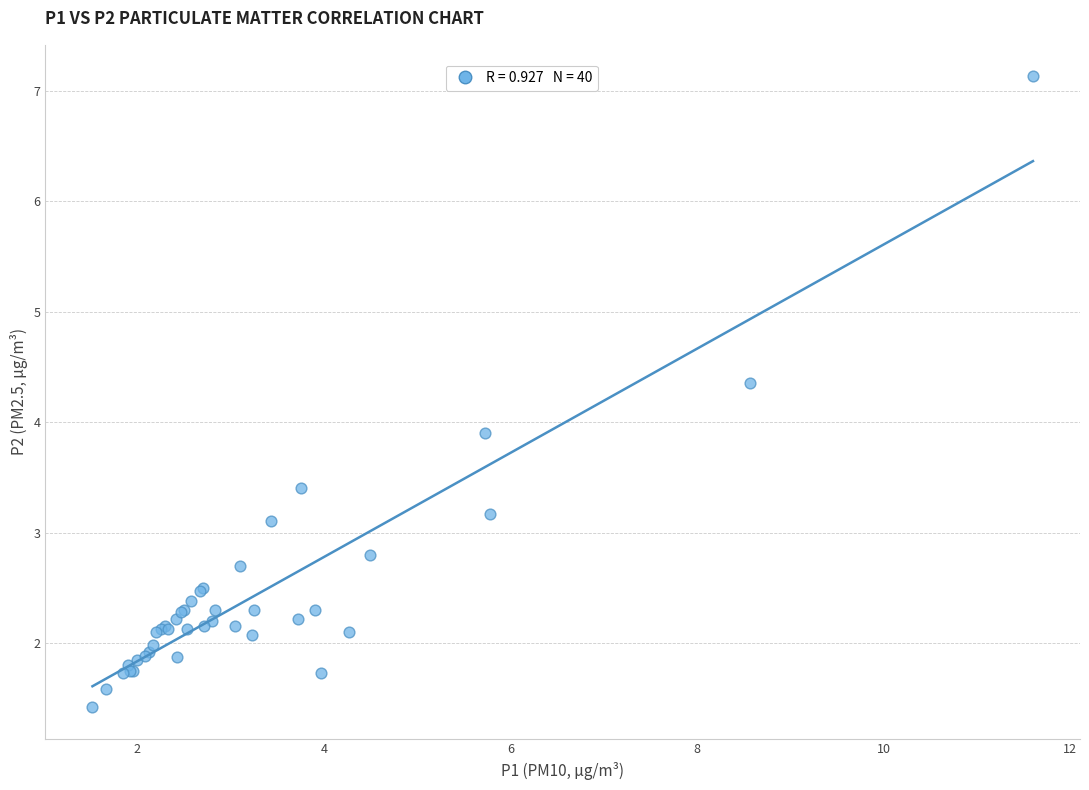

What Y value in the scatter plot is closest to 4?

3.9